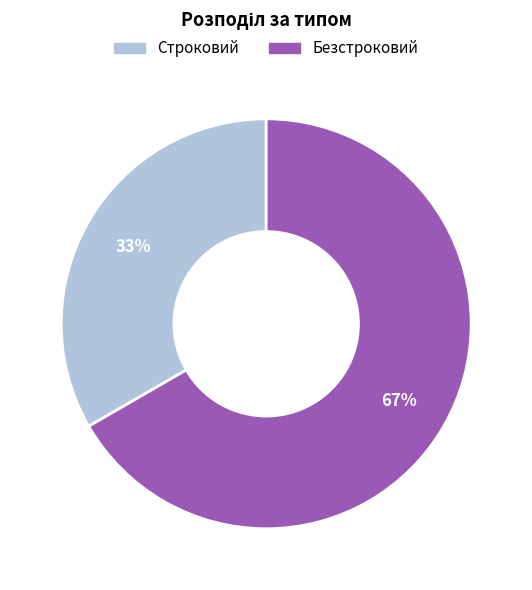

True or false: Безстроковий accounts for 67% of the total.

True